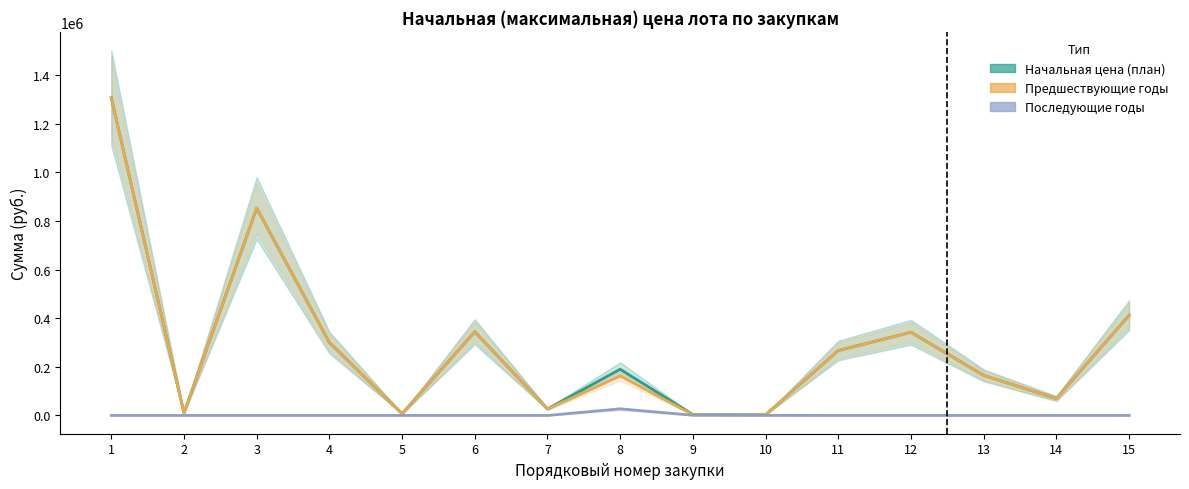

How many interior local valleys does the Начальная цена (план) series have?

5